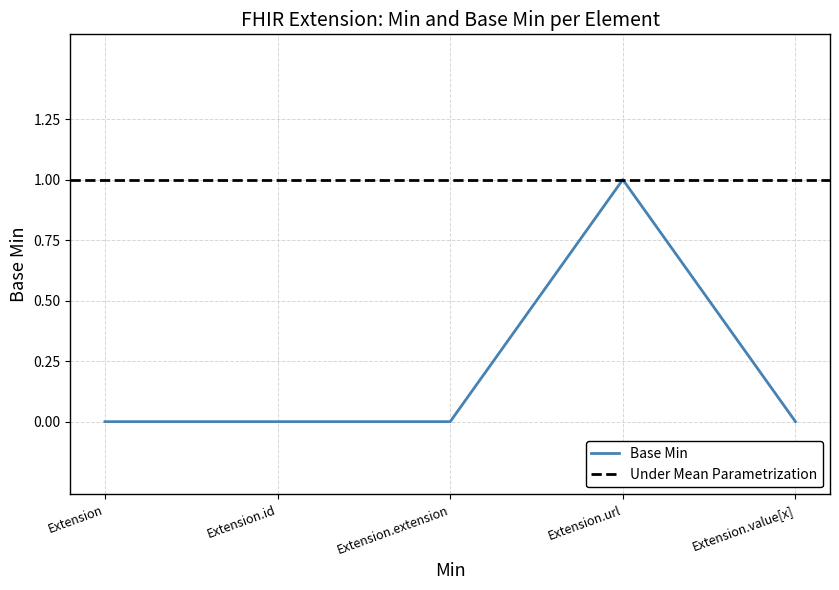

What is the greatest value displayed?

1